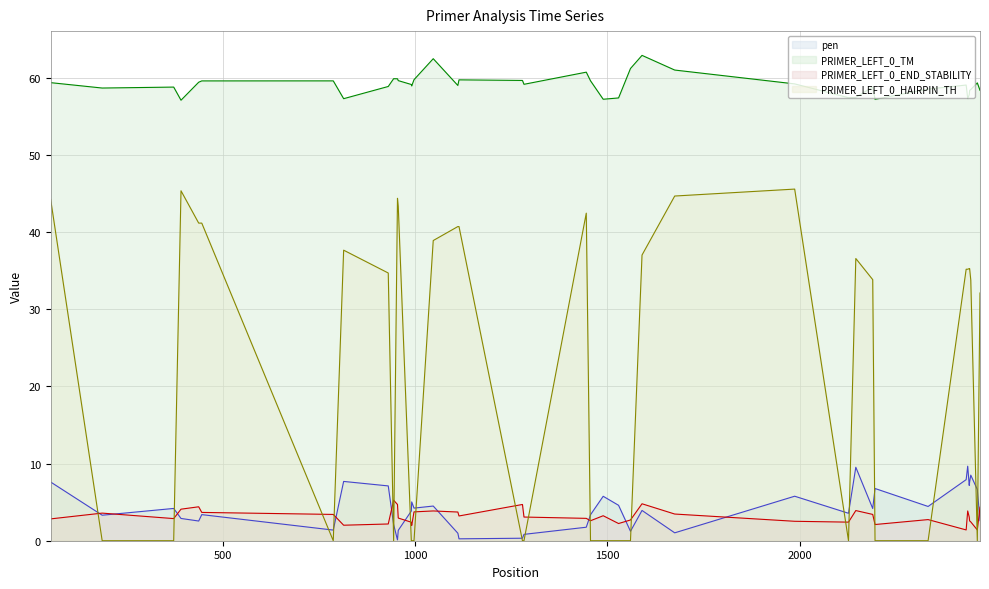

Which series has the widest spread of values?

PRIMER_LEFT_0_HAIRPIN_TH